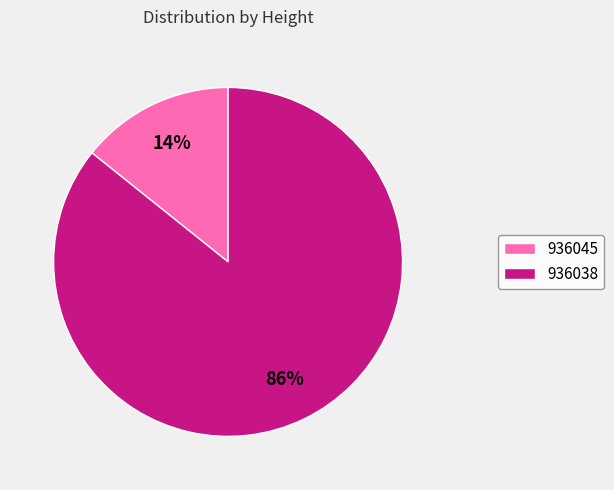

Does 936038 represent more than half of the total?

Yes